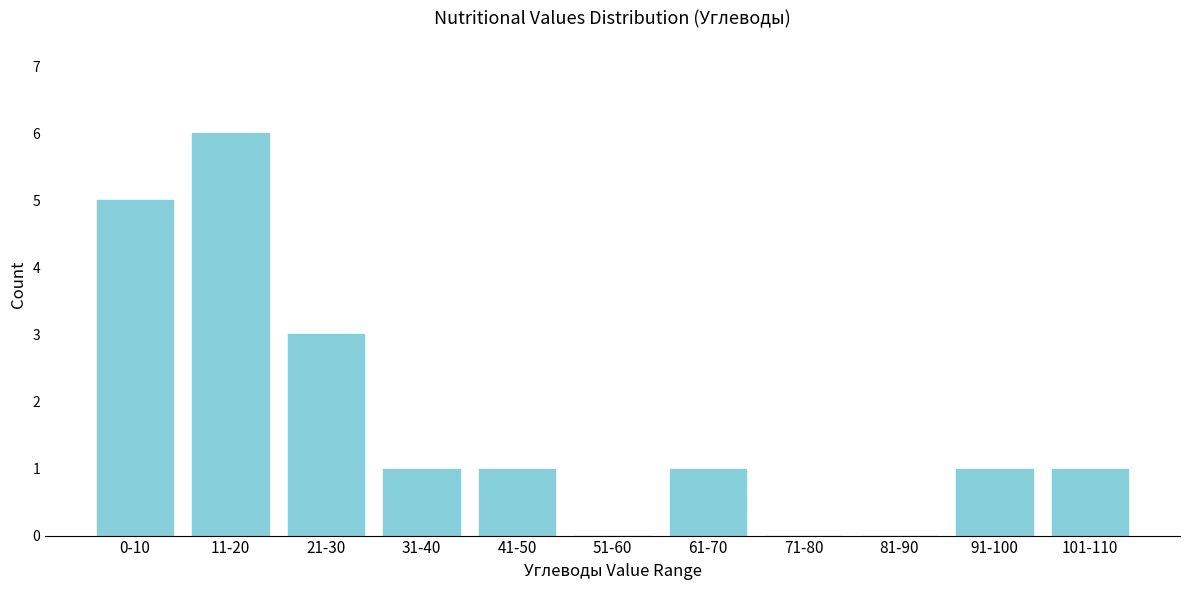

Reading left to right, transcribe all the data shown in this chart.

0-10=5	11-20=6	21-30=3	31-40=1	41-50=1	51-60=0	61-70=1	71-80=0	81-90=0	91-100=1	101-110=1